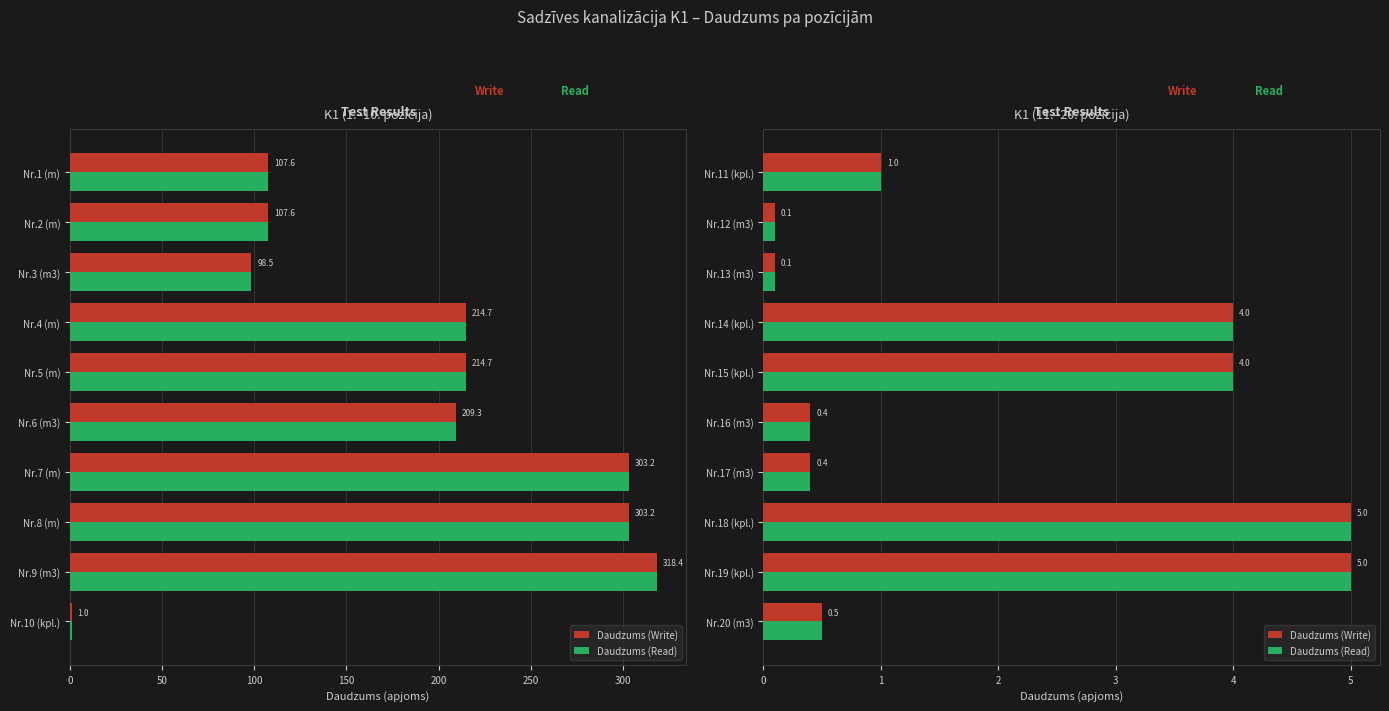

The value of Daudzums (Read) at Nr.18 (kpl.) is 6.6. True or false?

False